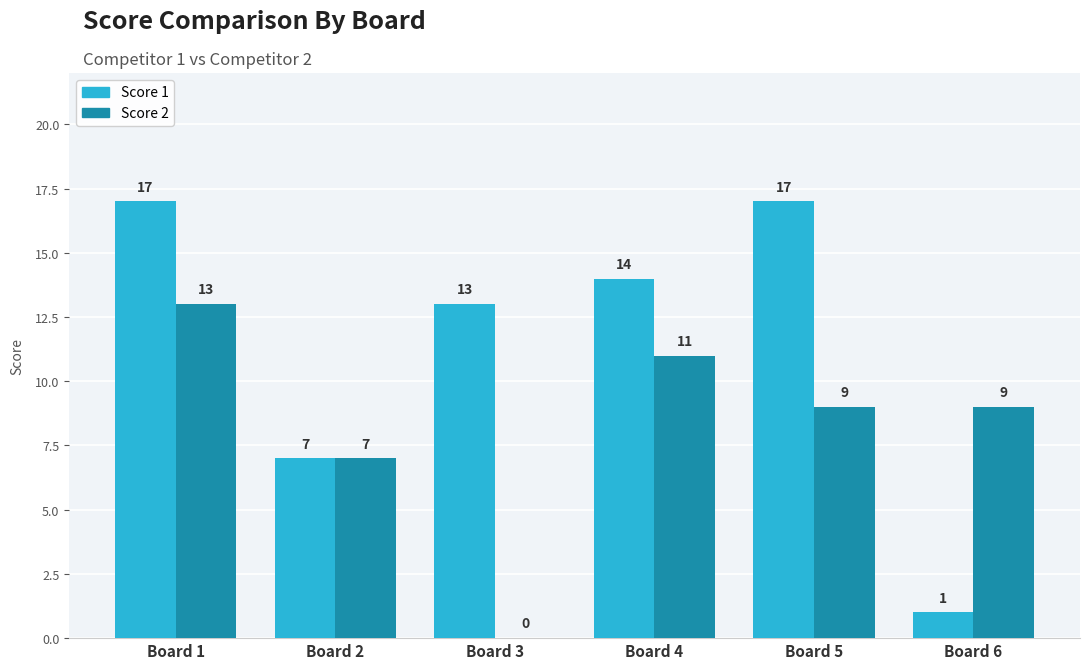

Between Board 1 and Board 6, which series saw the biggest shift?

Score 1